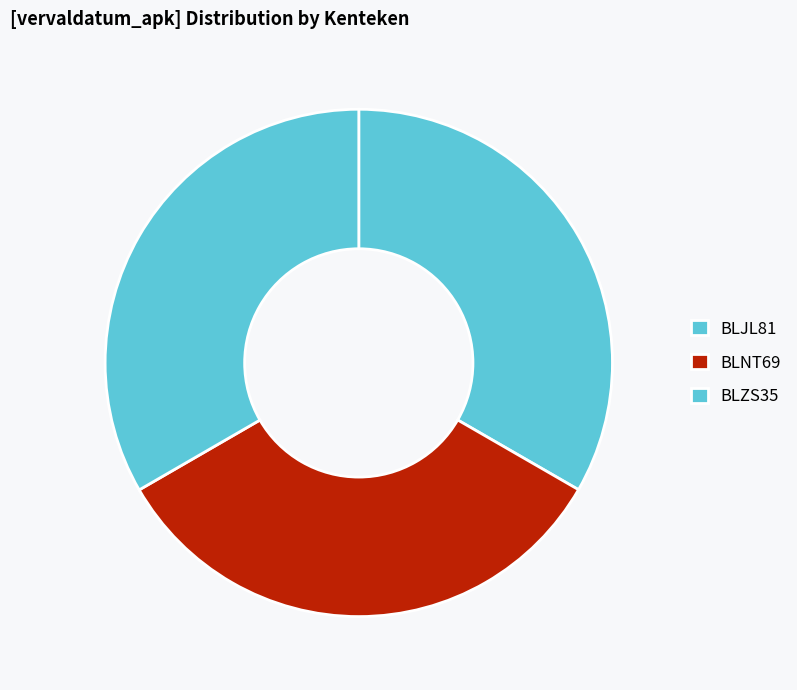

Does BLZS35 represent more than half of the total?

No